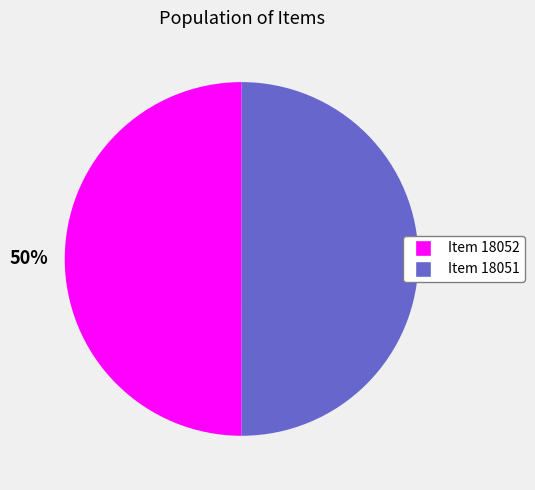

How many segments does this pie chart have?

2